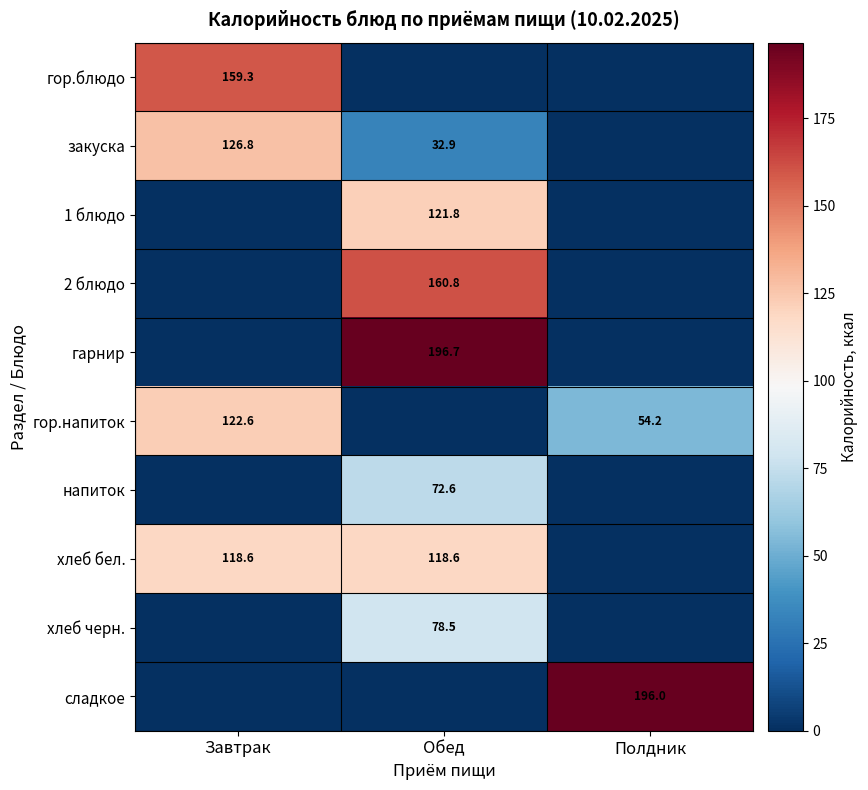

True or false: гарнир has a value of 87.4 at Обед.

False